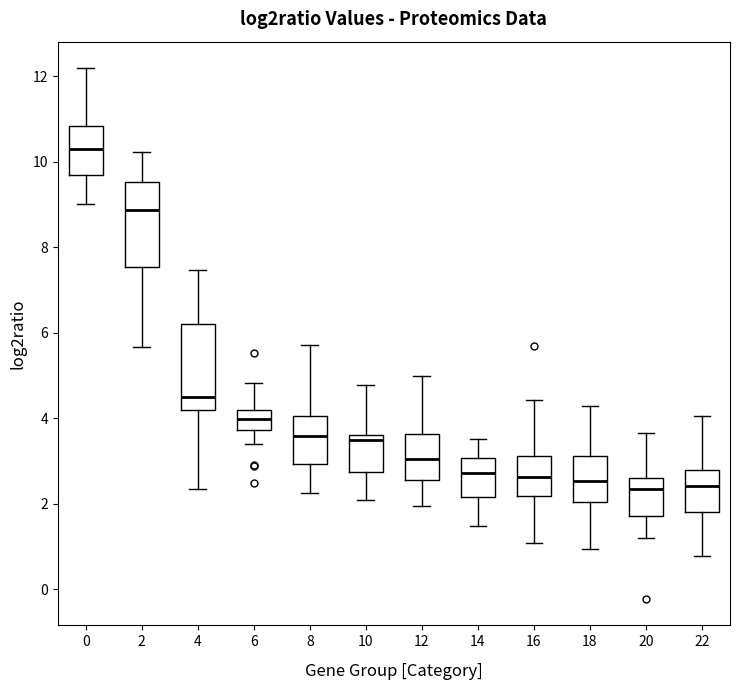

Where is the lower edge of the box at x = 8 on the y-axis? The values are not printed on the chart, so give them approximately, as read against the axis.

3.0